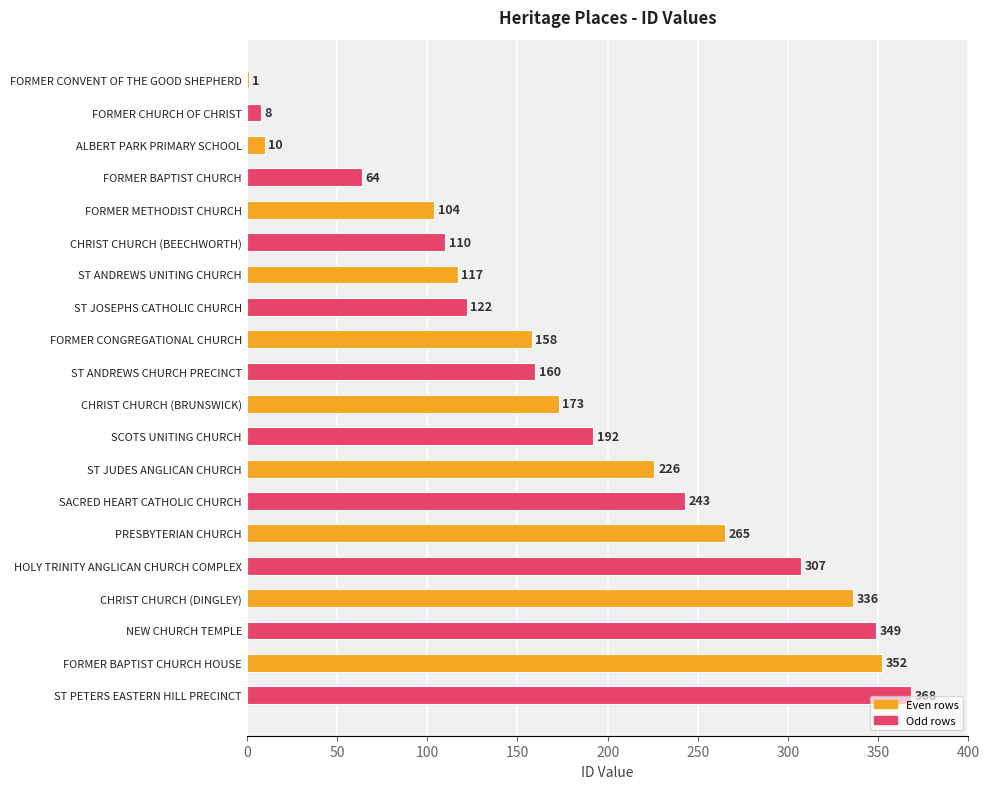

Which has a higher value, PRESBYTERIAN CHURCH or ST JOSEPHS CATHOLIC CHURCH?

PRESBYTERIAN CHURCH